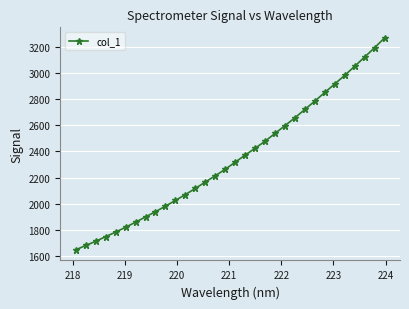

What is the difference between the maximum and minimum values?

1622.2